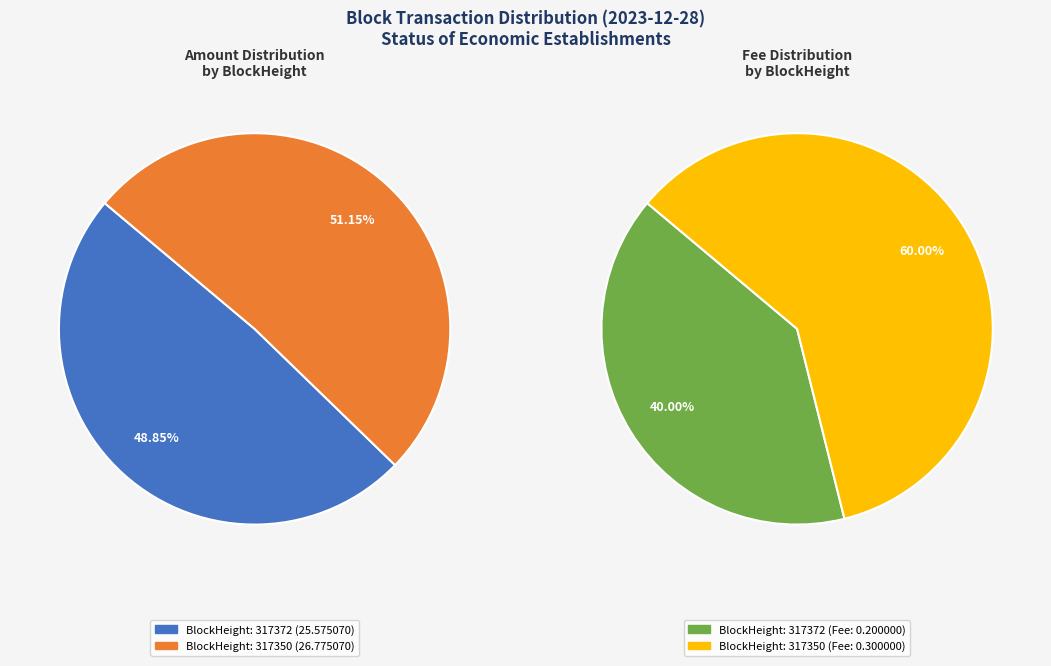

Is there any slice that represents more than half of the pie?

Yes